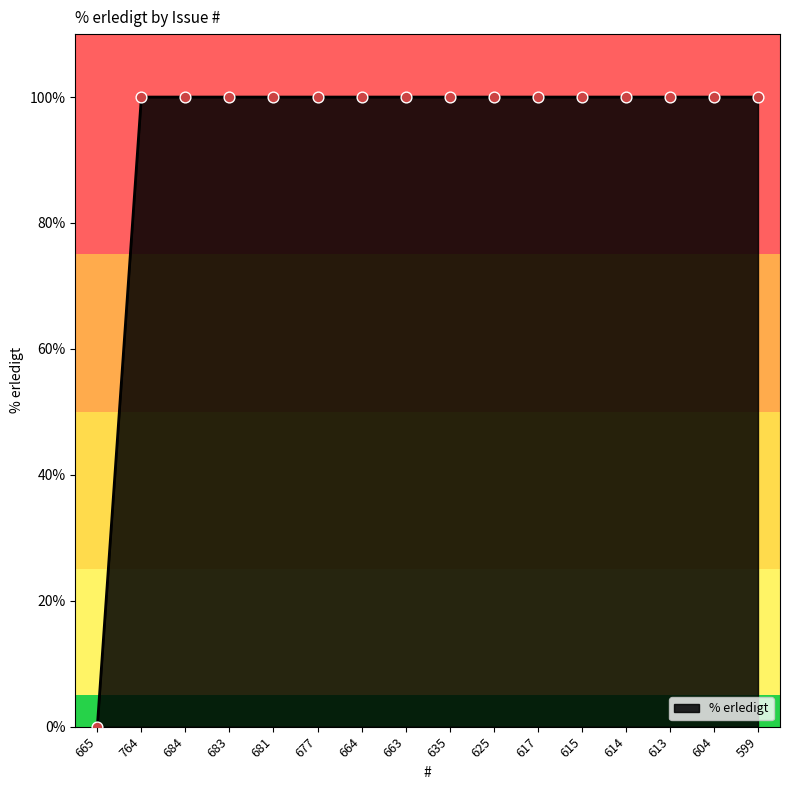

Approximately how many times larger is the value at 613 compared to 625?

1.0